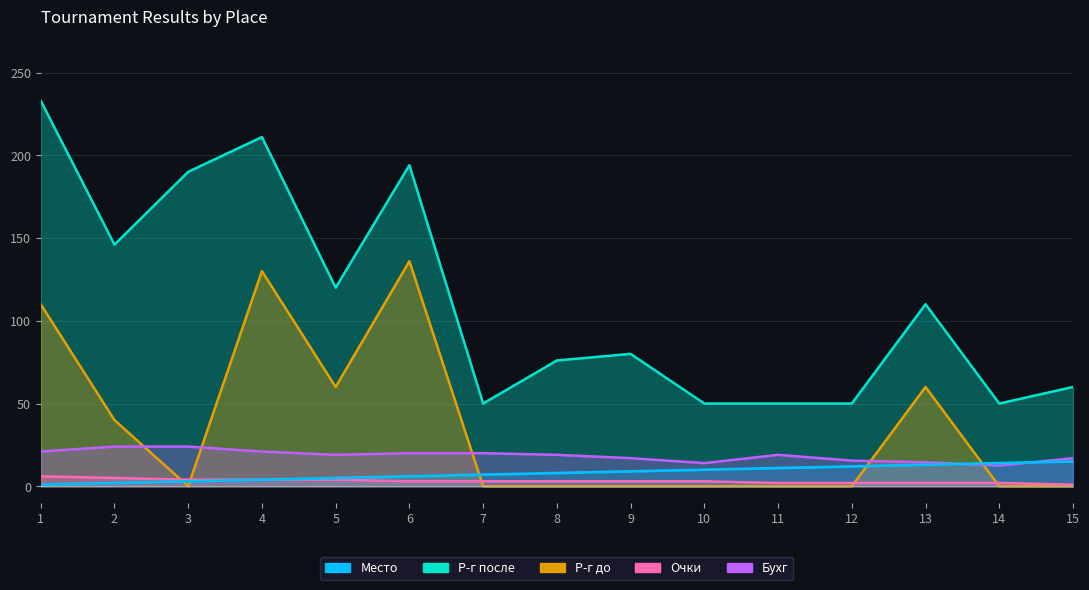

What is the value of the Р-г после point at the 14th from the left?

50.0